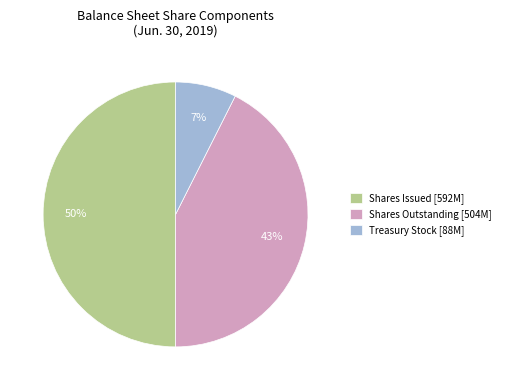

True or false: Treasury Stock [88M] accounts for 1% of the total.

False